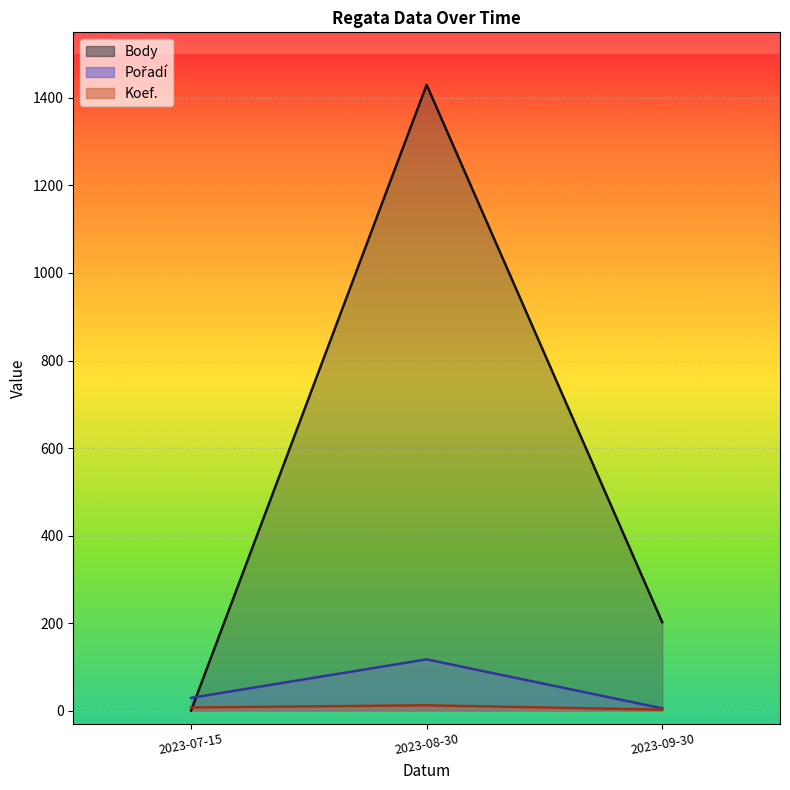

The Pořadí series shows 840 at 2023-07-15. True or false?

False